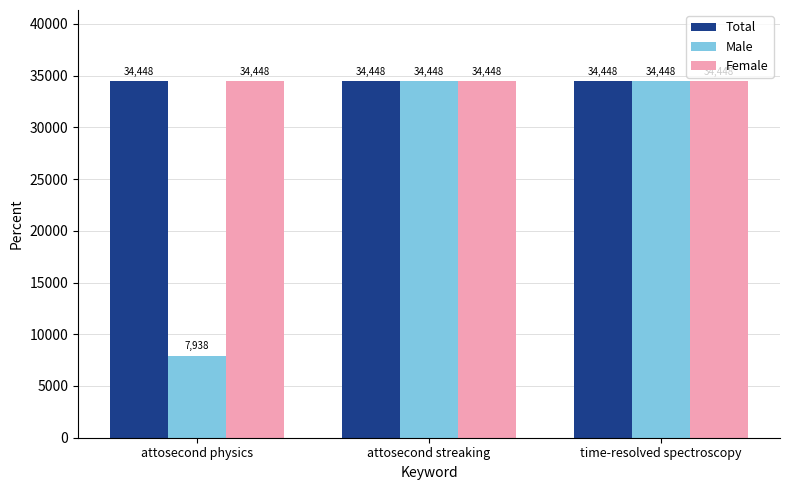

Reading left to right, transcribe all the data shown in this chart.

Total: attosecond physics=34448	attosecond streaking=34448	time-resolved spectroscopy=34448
Male: attosecond physics=7938	attosecond streaking=34448	time-resolved spectroscopy=34448
Female: attosecond physics=34448	attosecond streaking=34448	time-resolved spectroscopy=34448